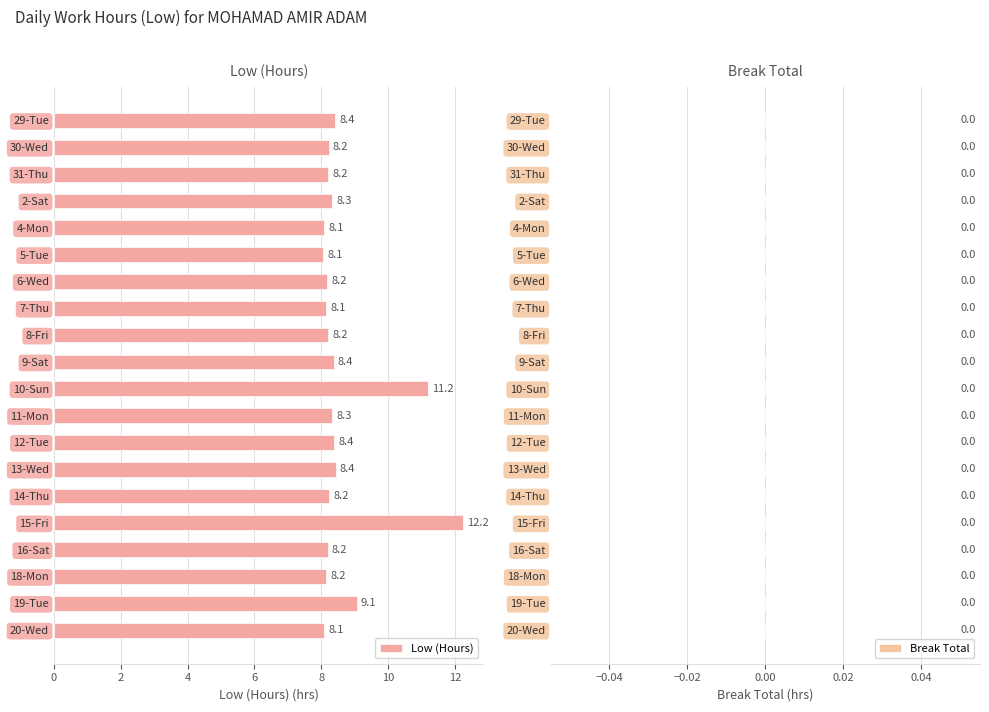

Which label corresponds to the largest value in the chart?

15-Fri